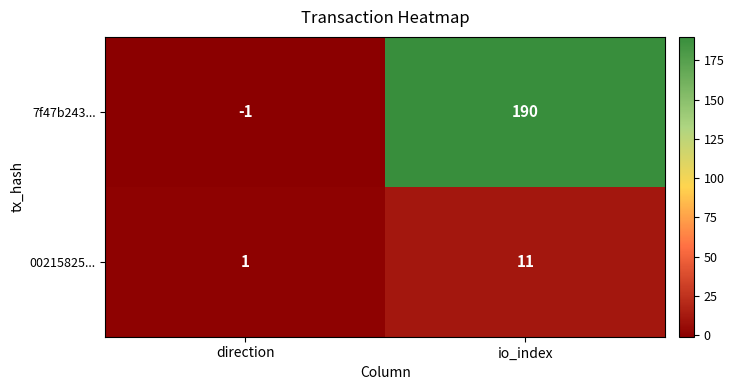

What is the spread (max minus min) of values at io_index?

179